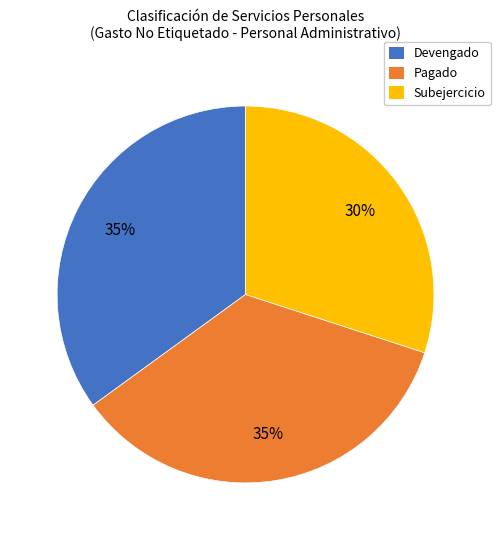

To the nearest percent, what portion does Pagado represent?

35%